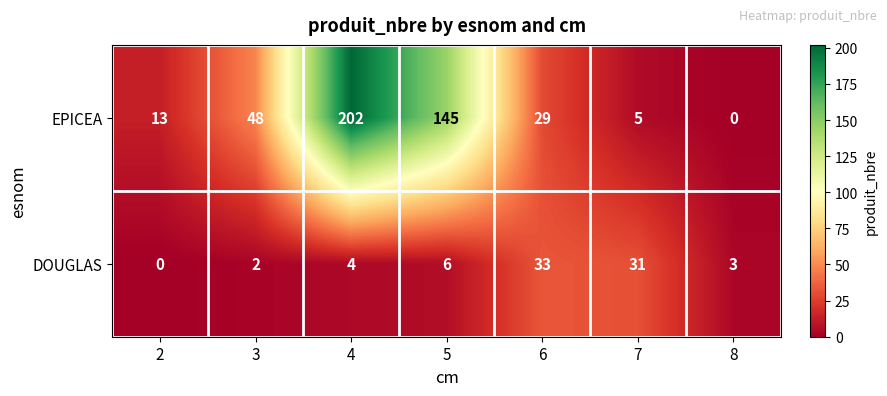

Between 3 and 4, which series saw the biggest shift?

EPICEA